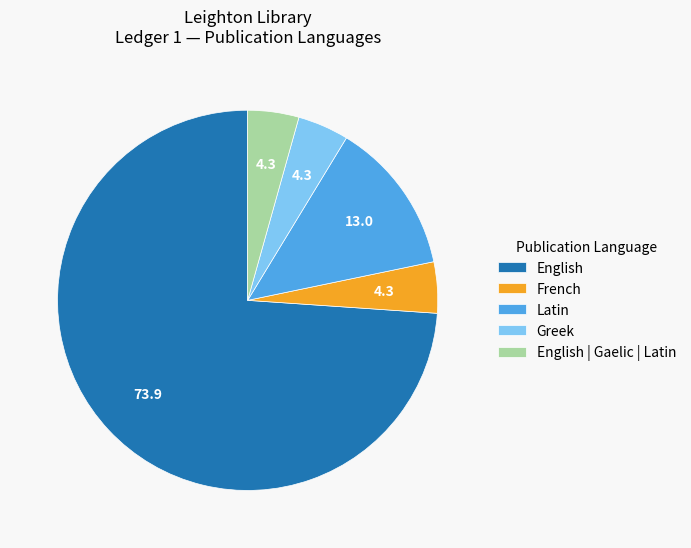

Is the sum of English and French greater than half?

Yes